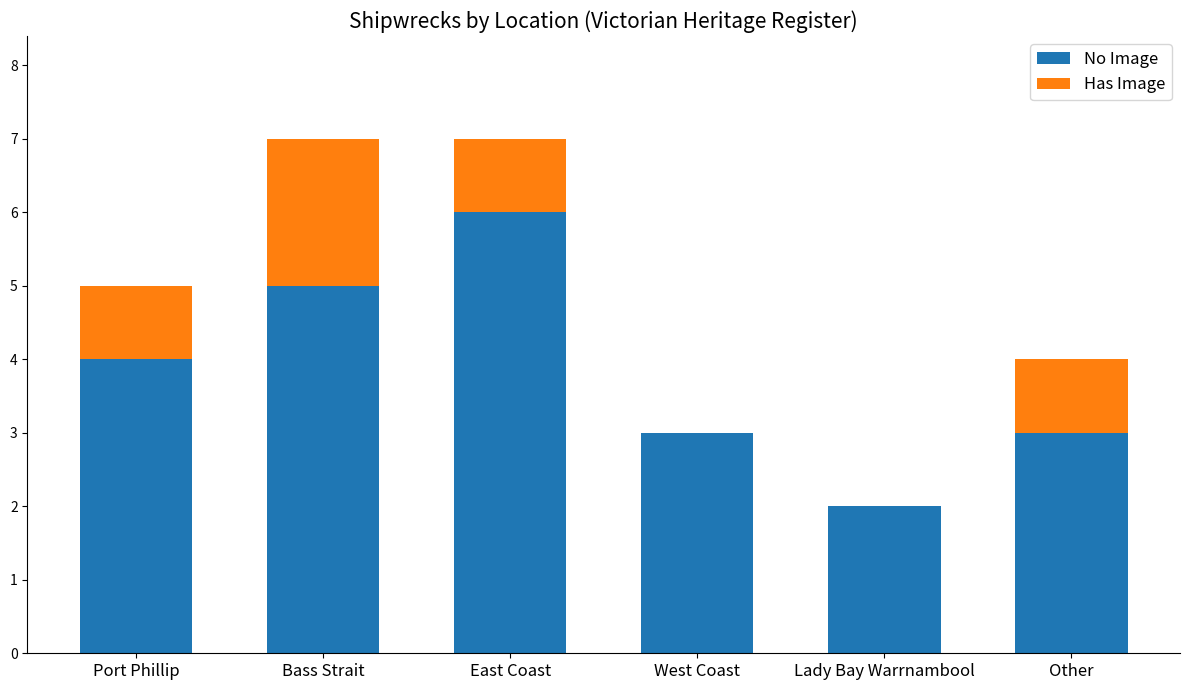

What is the maximum value for No Image?

6